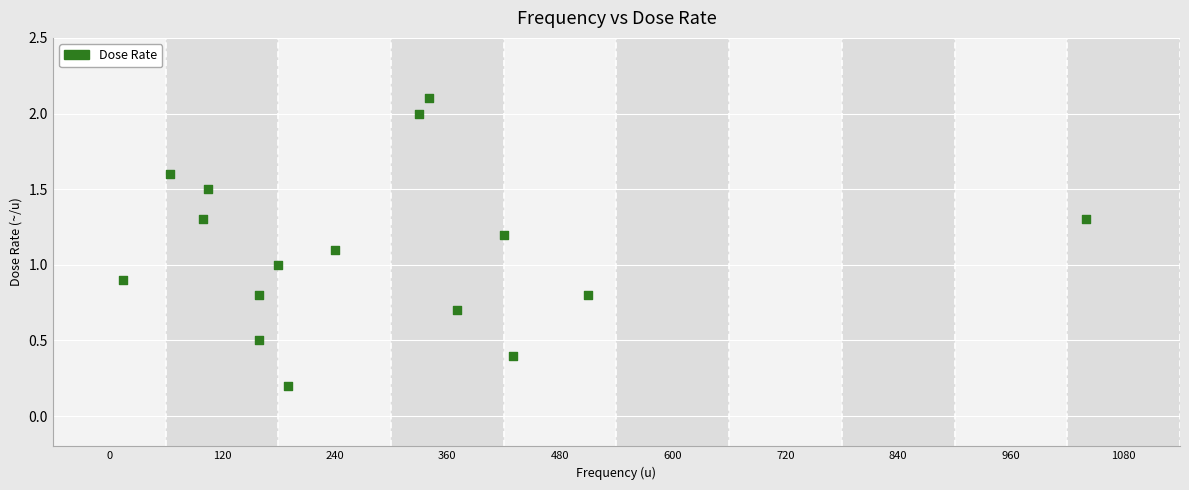

What is the range of Y values (max minus min)?

1.9